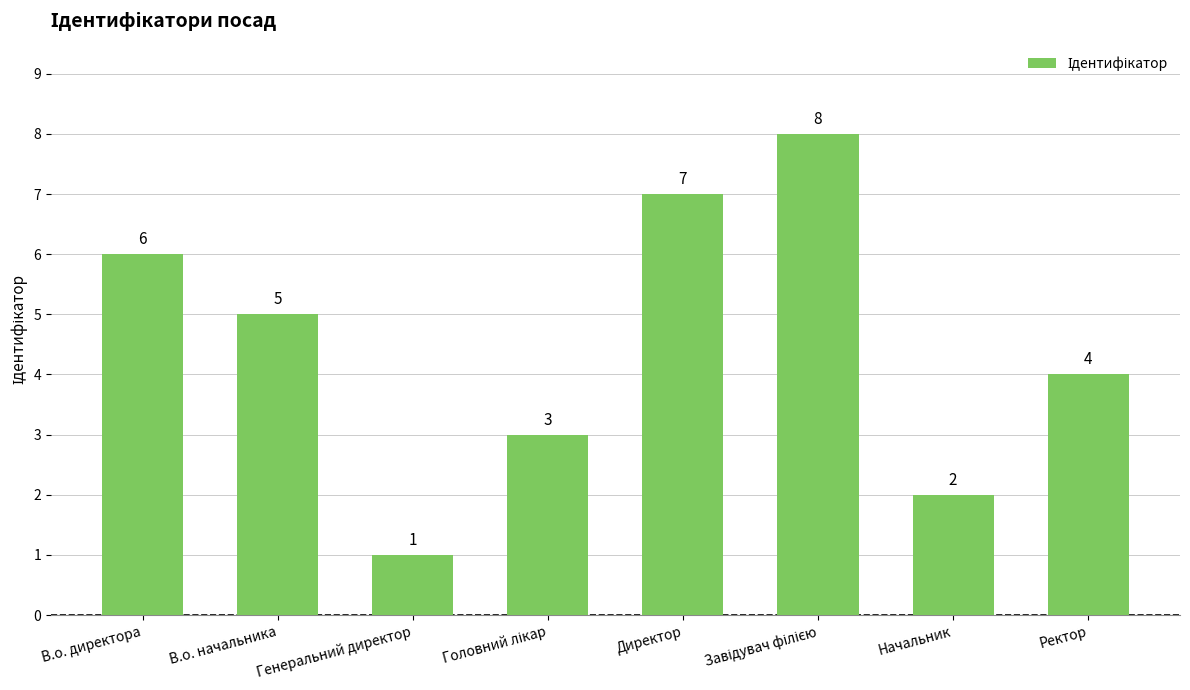

At which label is the value closest to 4?

Ректор